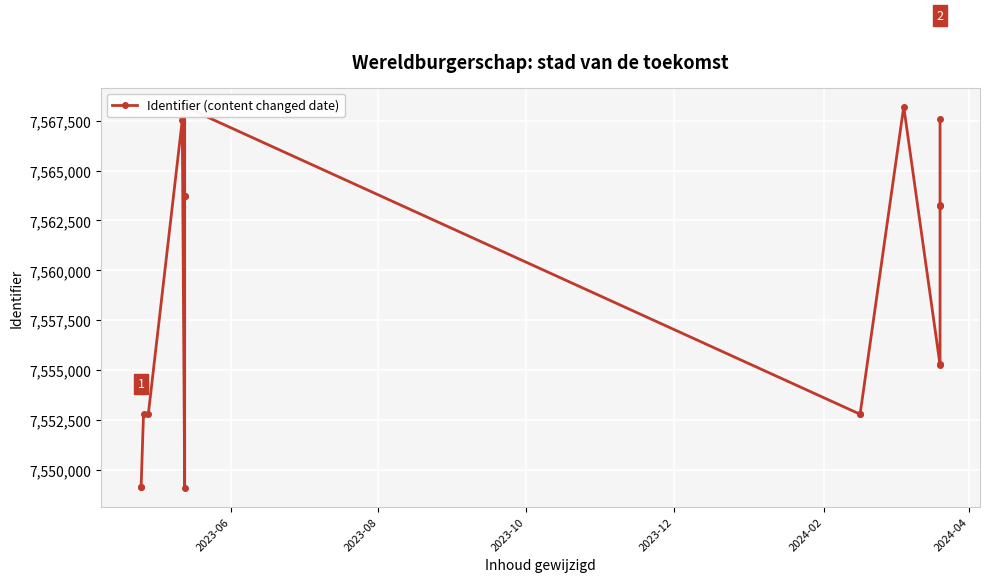

The chart shows a value of 13307723 at 2023-12. True or false?

False